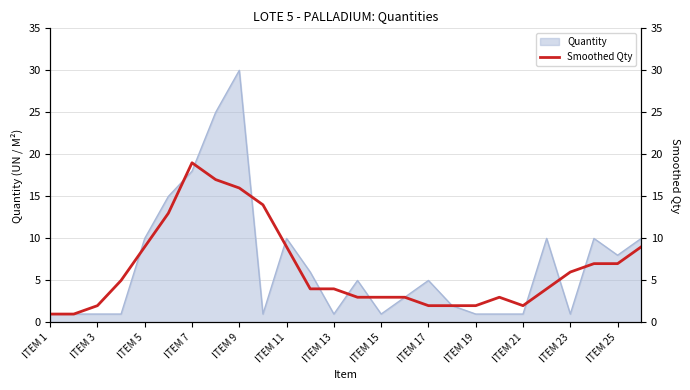

What is the smallest value displayed?

1